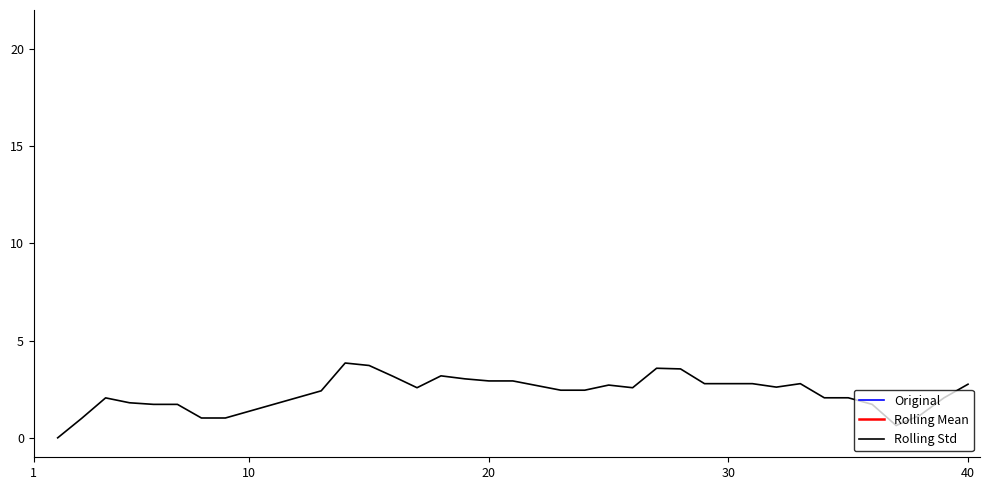

Reading right to left, transcribe all the data shown in this chart.

Original: 2007.0	2009.0	2011.0	2014.0	2014.0	2014.0	2013.0	2015.0	2010.0	2016.0	2014.0	2009.0	2011.0	2016.0	2009.0	2014.0	2006.0	2010.0	2009.0	2012.0	2013.0	2006.0	2014.0	2009.0	2013.0	2007.0	2010.0	2016.0	2017.0	2015.0	2015.0	2014.0	2016.0	2011.0	2013.0
Rolling Mean: 2011.0	2012.4	2013.2	2014.0	2013.2	2013.6	2013.6	2012.8	2012.0	2013.2	2011.8	2011.8	2011.2	2011.0	2009.6	2010.2	2010.0	2010.0	2010.8	2010.8	2011.0	2009.8	2010.6	2011.0	2012.6	2013.0	2014.6	2015.4	2015.4	2014.2	2013.8	2013.5	2013.3	2012.0	2013.0
Rolling Std: 2.8	2.1	1.2	0.6	1.7	2.1	2.1	2.8	2.6	2.8	2.8	2.8	3.5	3.6	2.6	2.7	2.4	2.4	2.9	2.9	3.0	3.2	2.6	3.2	3.7	3.8	2.4	1.0	1.0	1.7	1.7	1.8	2.1	1.0	0.0